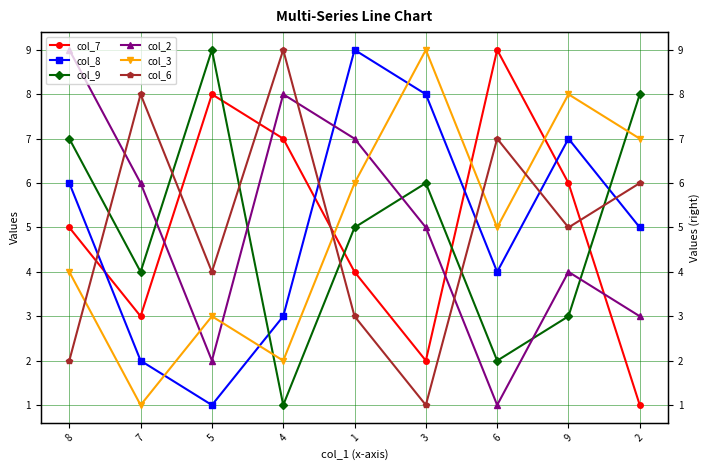

What is the minimum value shown in the chart?

1